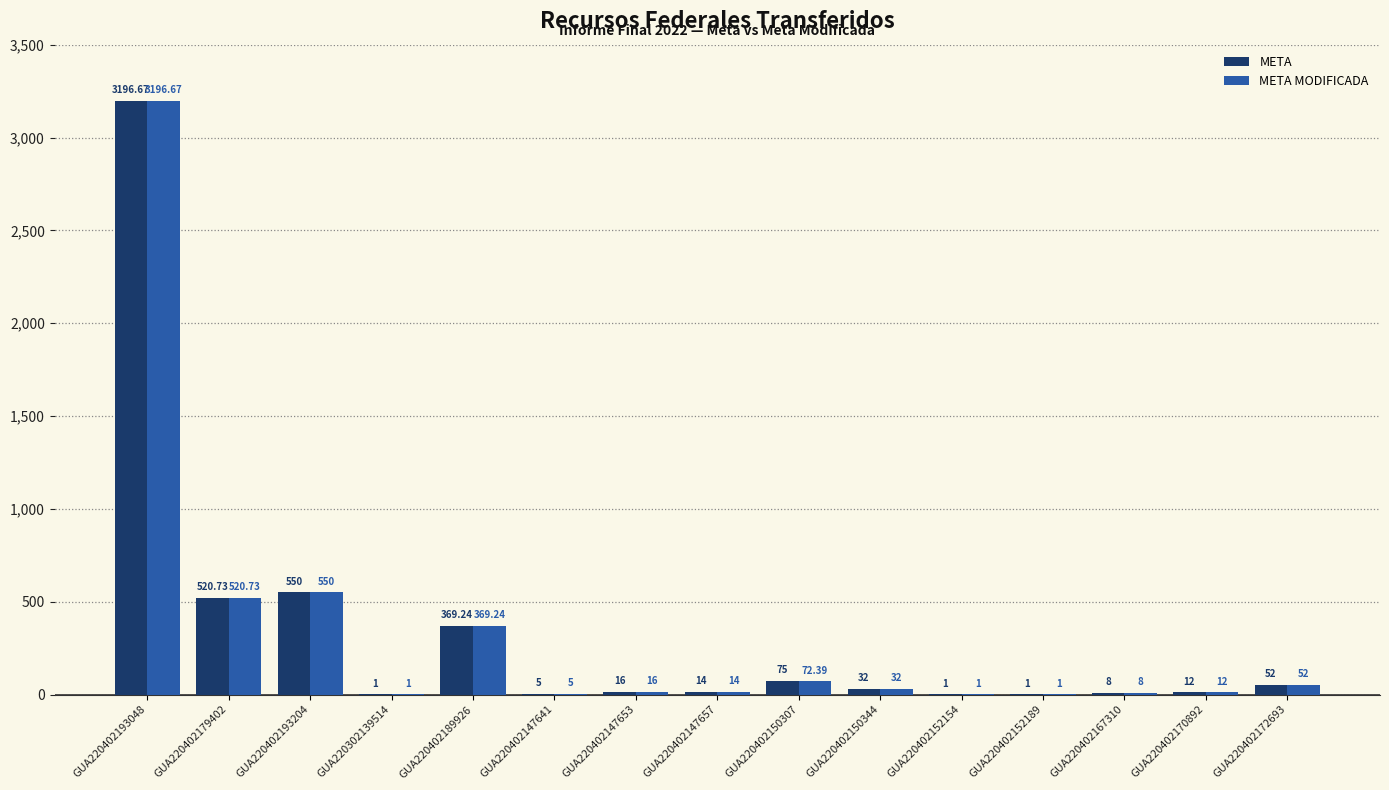

What is the total value across all series at GUA220402150307?

147.4